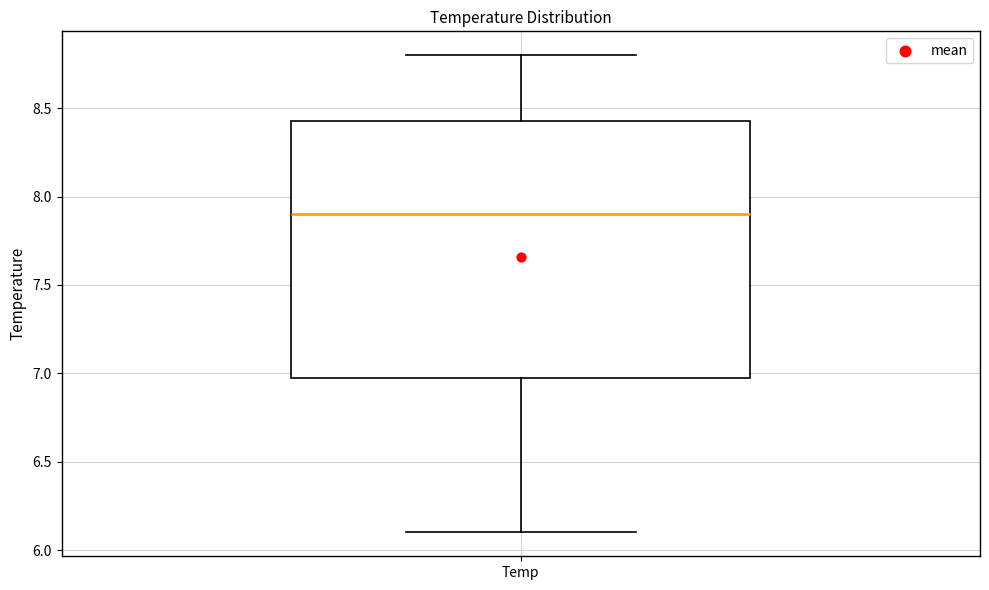

Transcribe this box plot: give where the median line is, the range the box spans, and where the two whiskers end, as read against the y-axis. The values are not printed on the chart, so give them approximately, as read against the axis.

median 7.90, box 7.00 to 8.45, whiskers 6.10 to 8.80